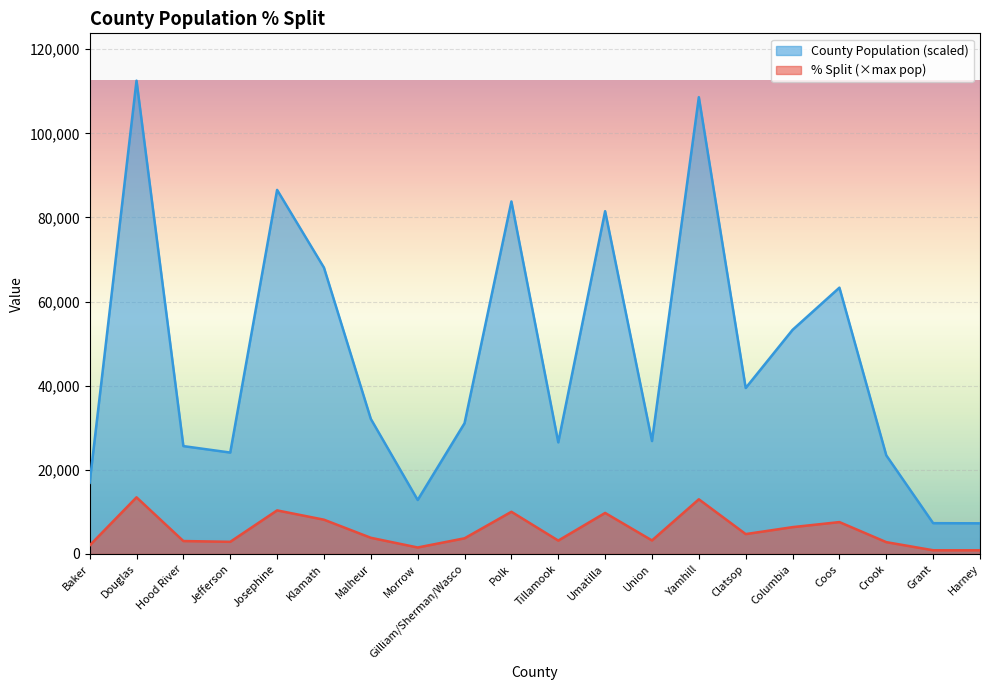

Which series changed the most between Jefferson and Clatsop?

County Population (scaled)